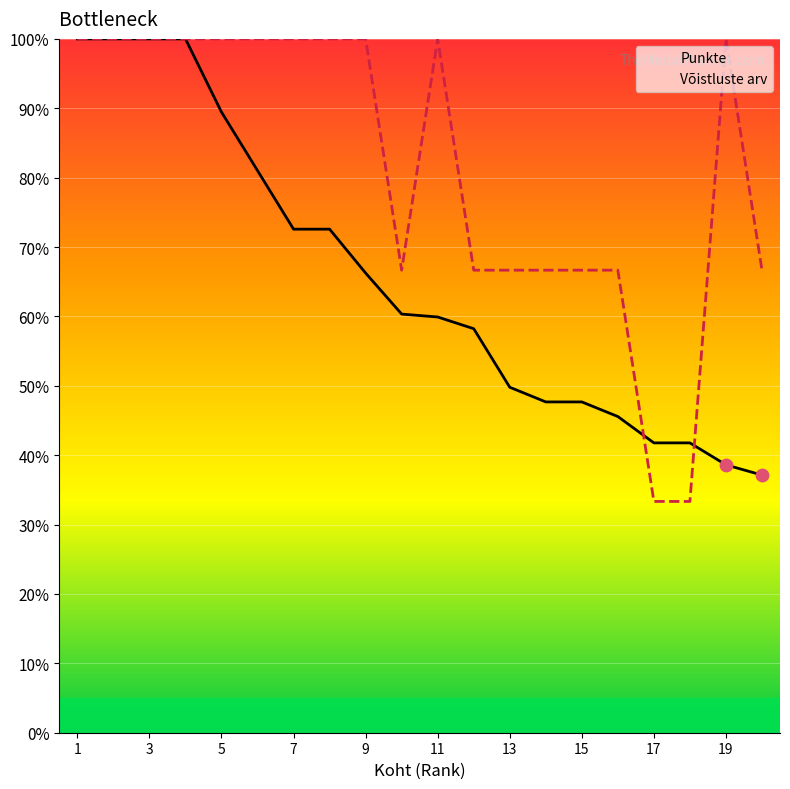

At how many categories does at least one series exceed 75?

11